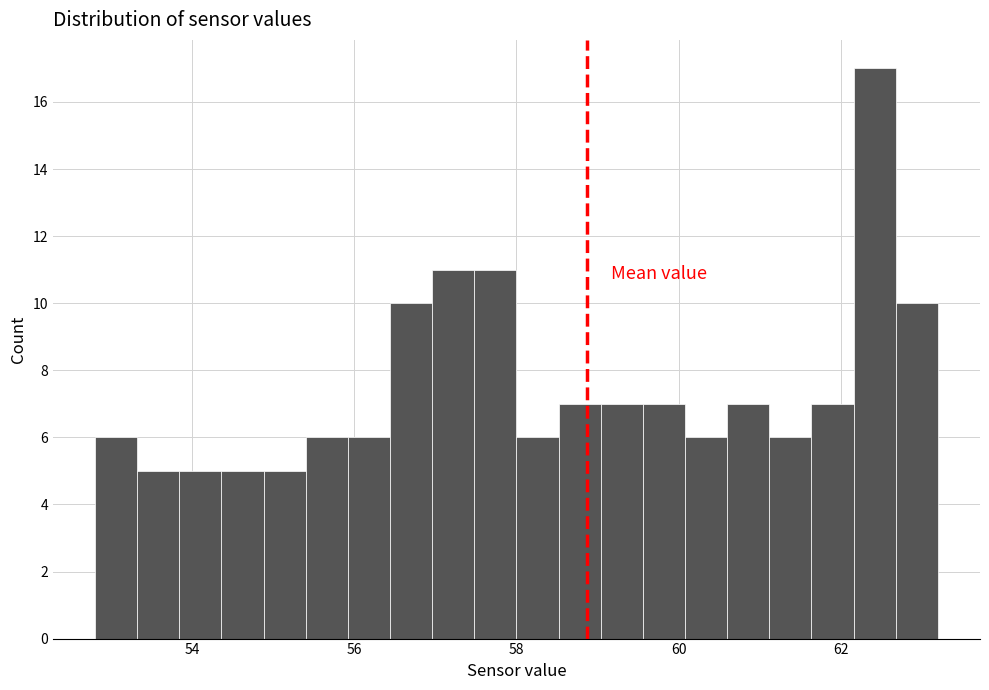

Around what value on the x-axis is the tallest bar? Give the approximate position of its centre, as read against the axis.

62.4